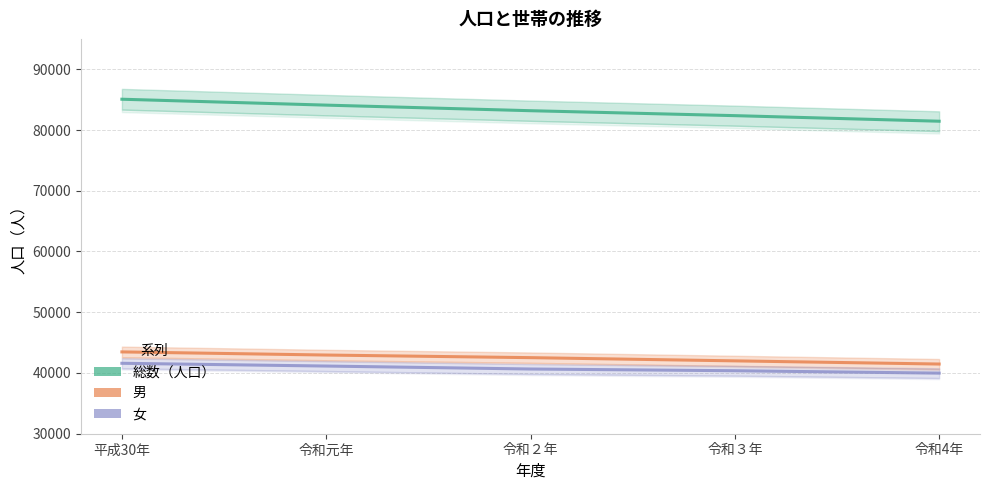

What is the label of the 2nd point from the right?

令和３年